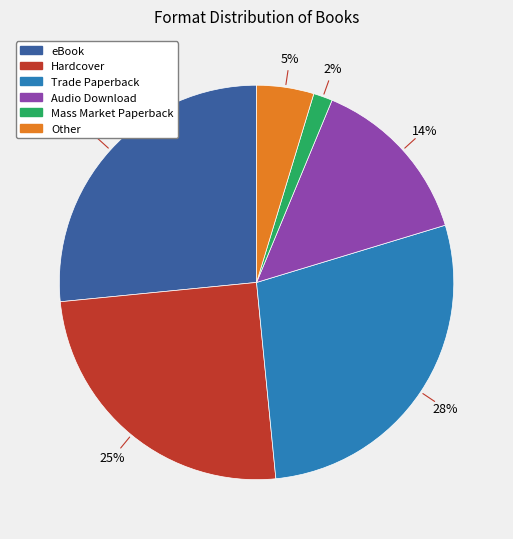

Is it true that eBook is 38% of the pie?

False